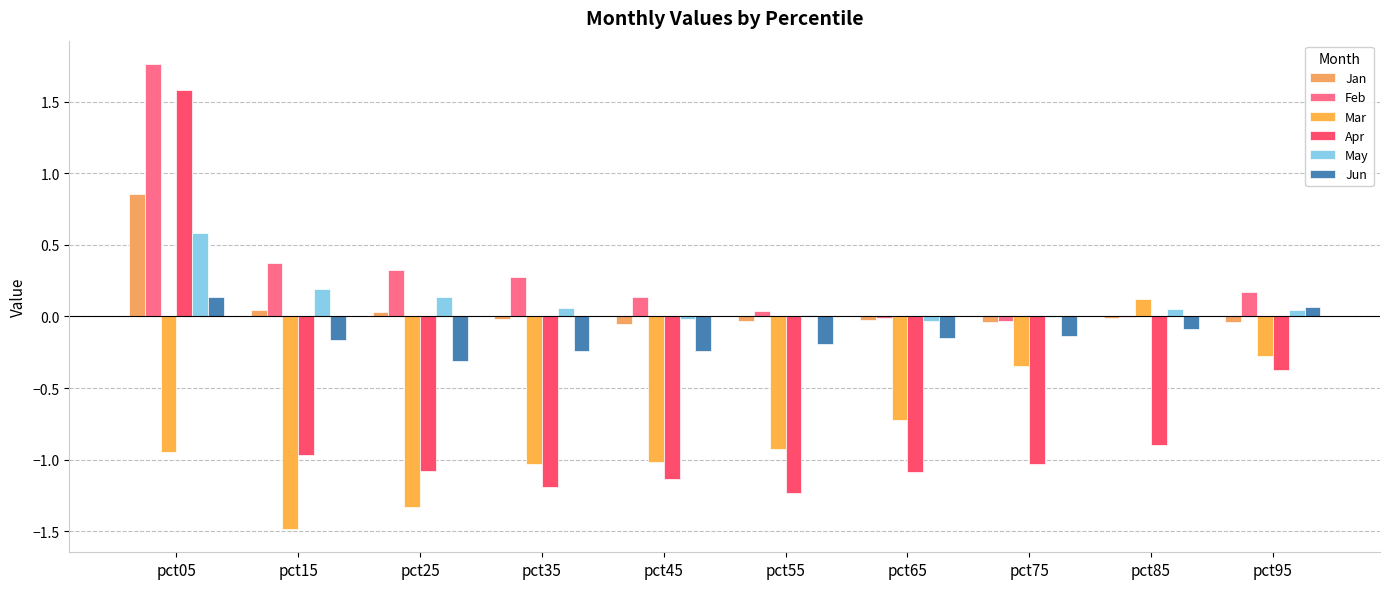

Which has a higher value, pct85 or pct25?

pct25